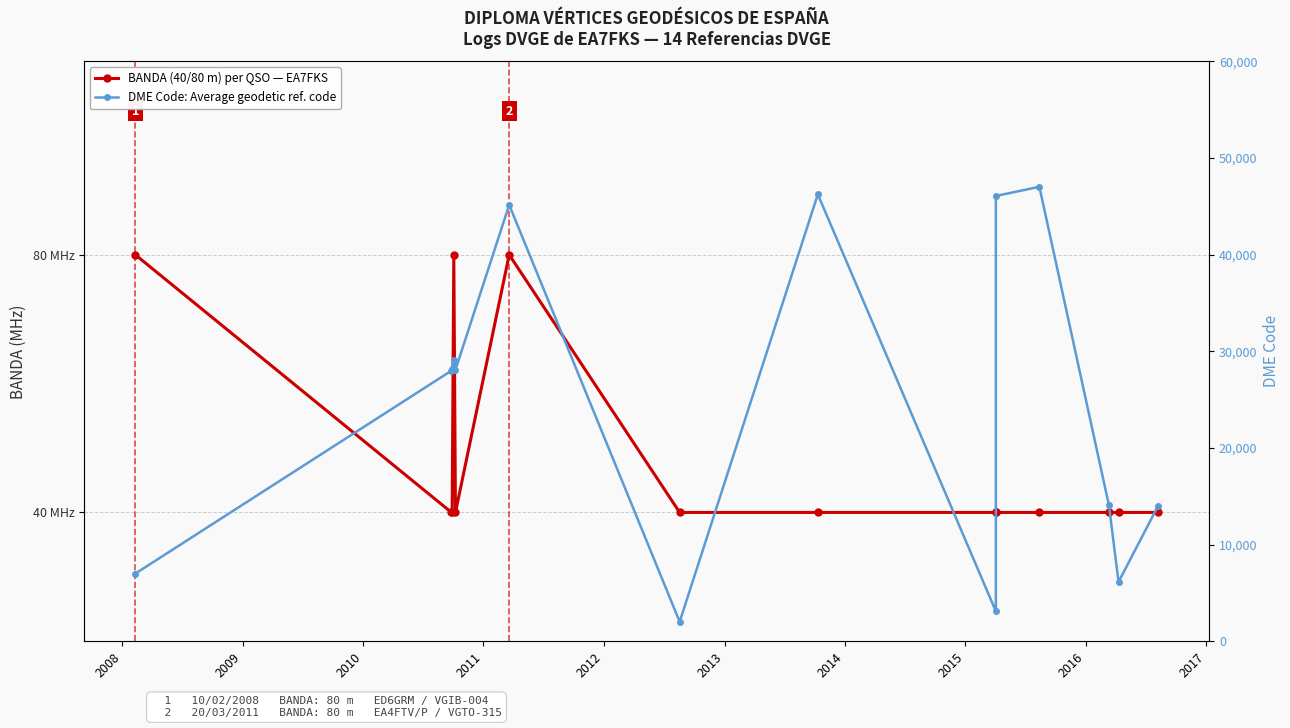

Rank the series by their average value, from highest to lowest.

DME Code per QSO date, BANDA (40/80 m) per QSO date